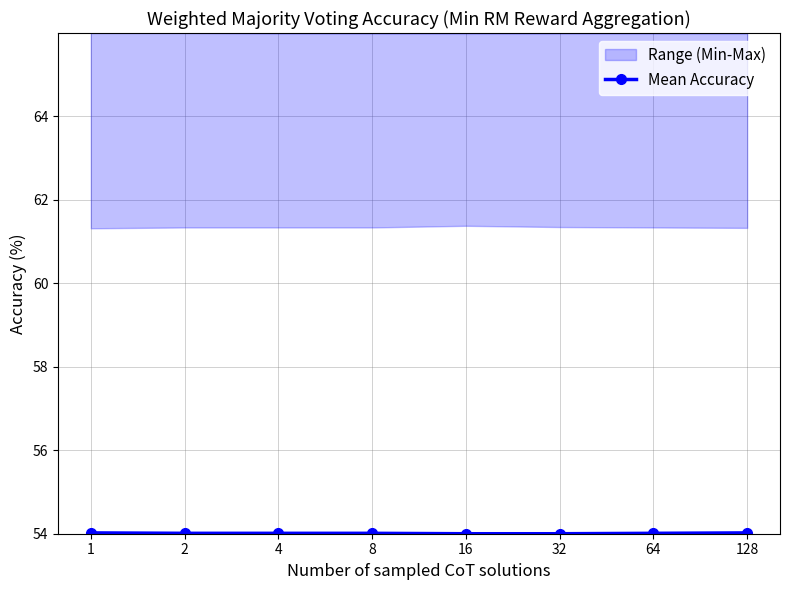

What is the average value?

54.0